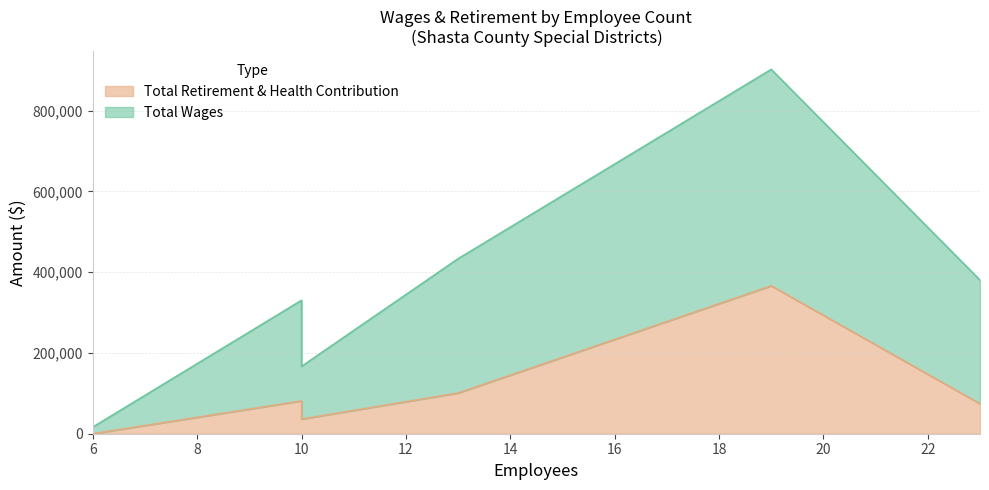

True or false: Total Wages and Total Retirement & Health Contribution intersect in this chart.

False